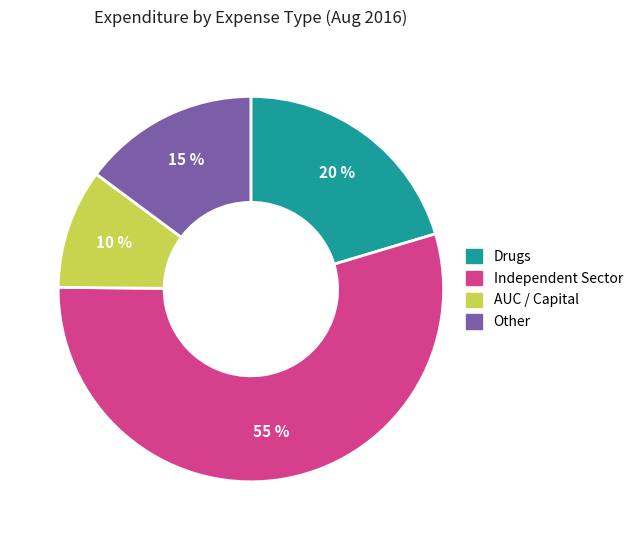

To the nearest percent, what is the average slice percentage?

25%